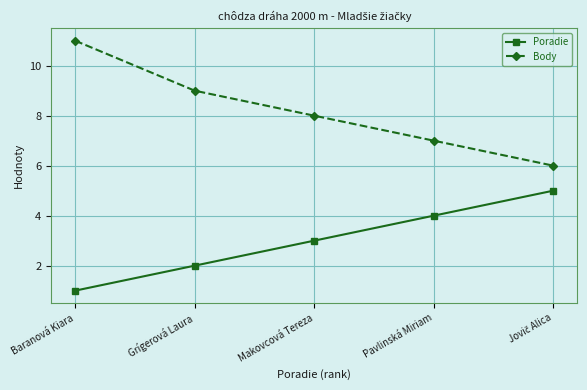

How many lines are shown in the chart?

2